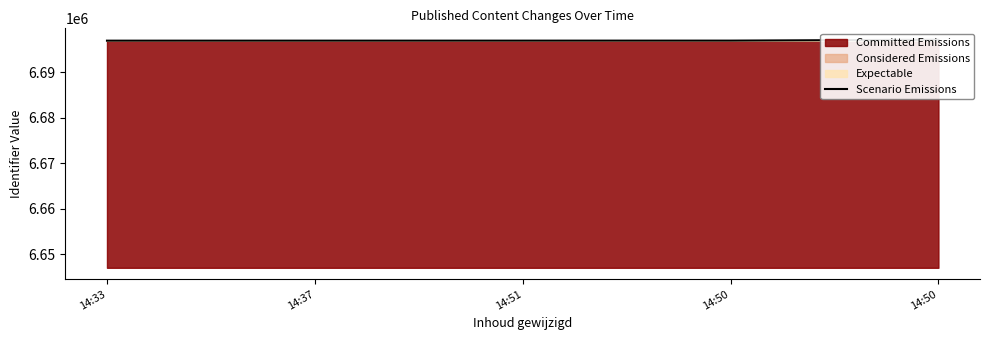

What is the average value?

6697011